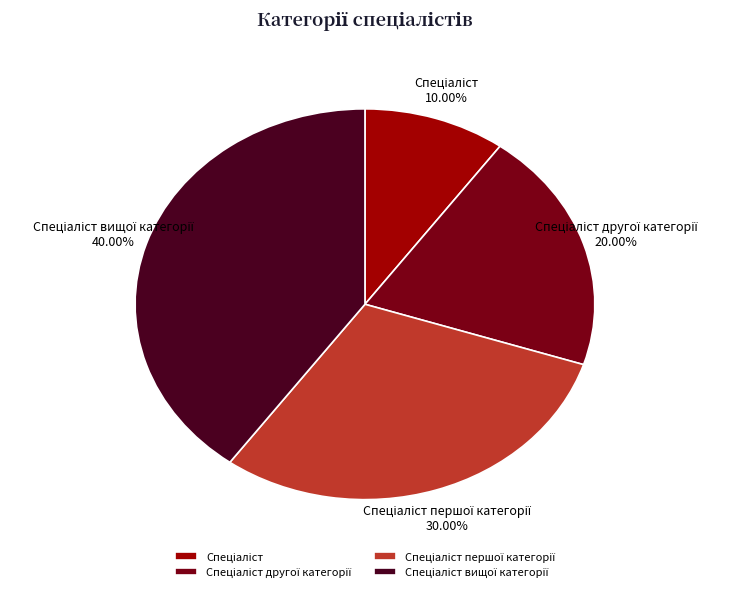

Is there a majority slice in this chart?

No